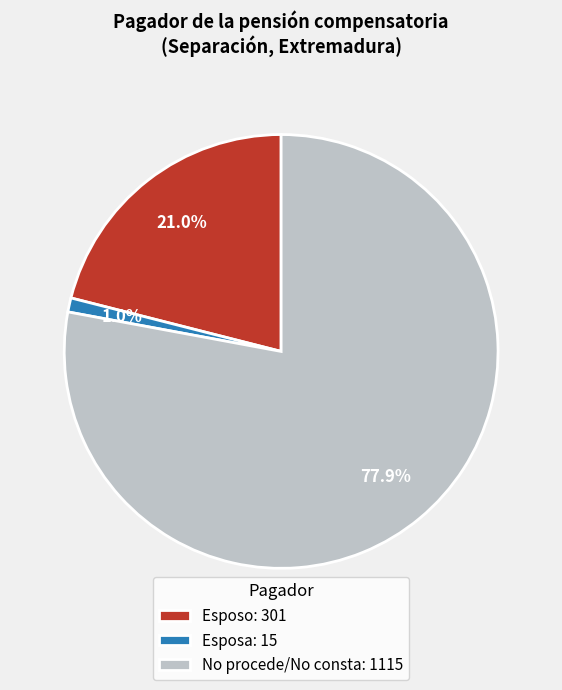

Do Esposo: 301 and Esposa: 15 together represent more than half of the pie?

No